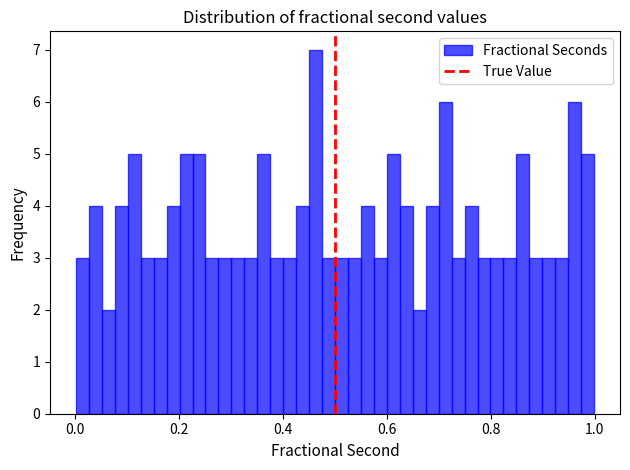

Around what value on the x-axis is the tallest bar? Give the approximate position of its centre, as read against the axis.

0.46